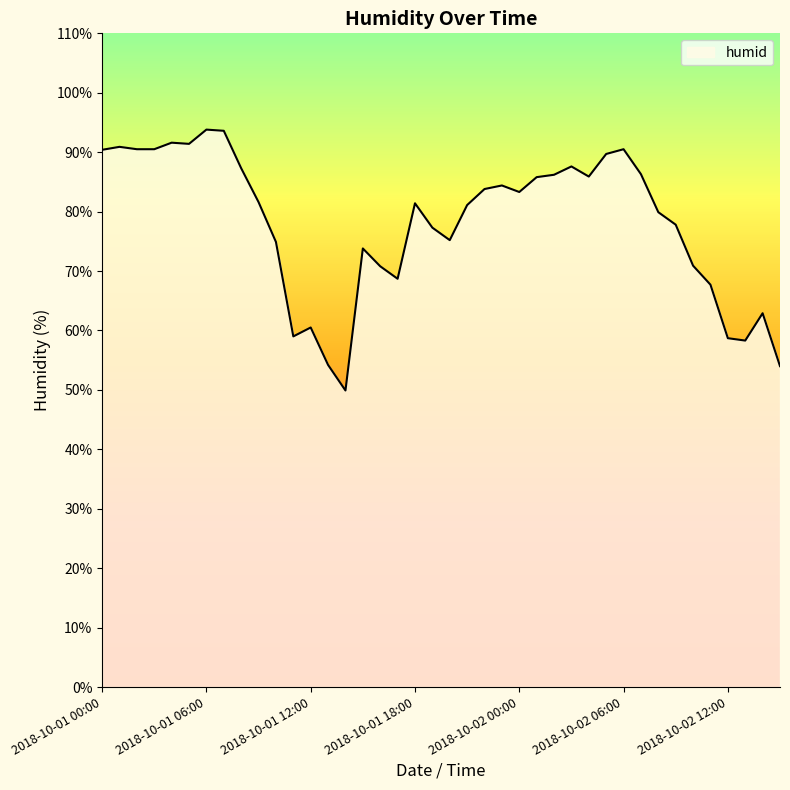

How many lines are shown in the chart?

1